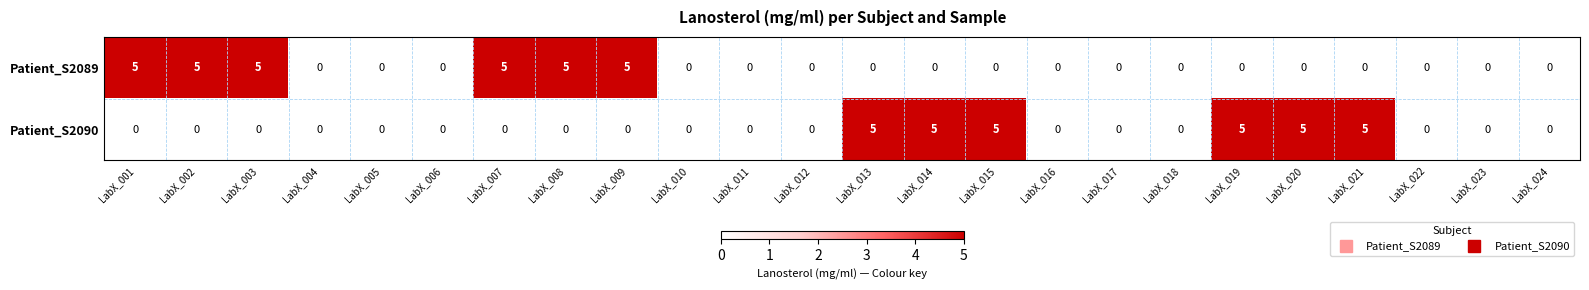

True or false: Patient_S2090 has a value of 0 at LabX_005.

True